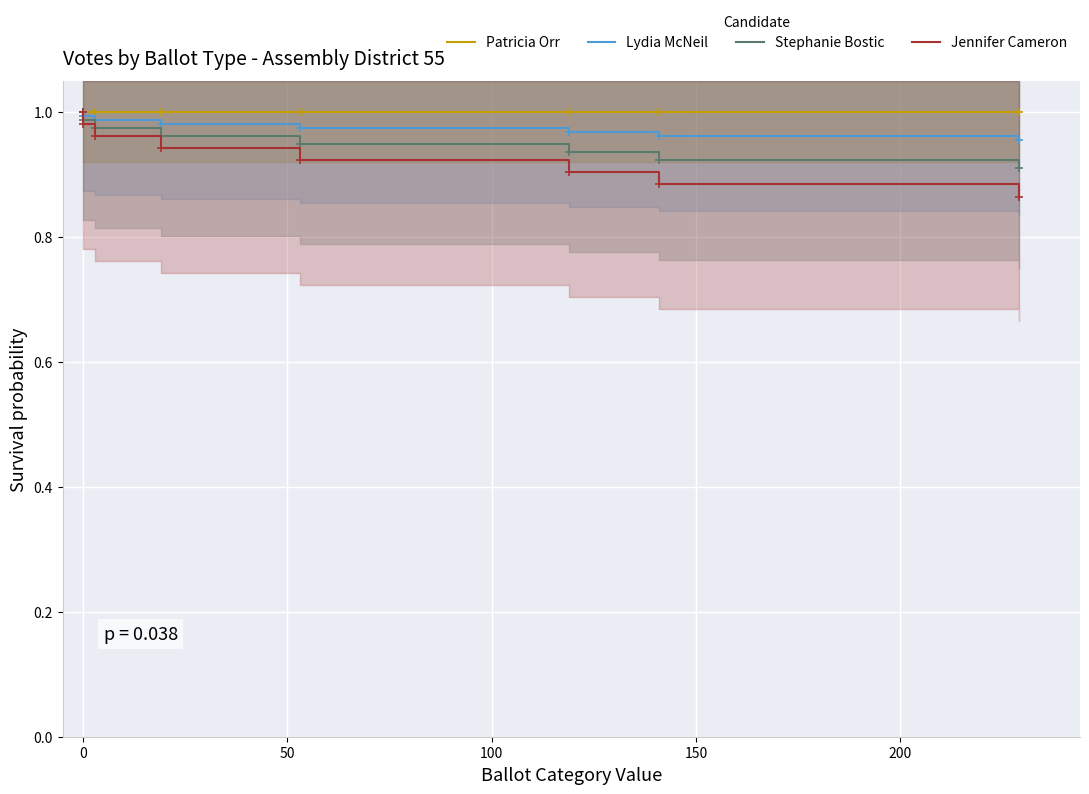

What are all the series names shown in the legend?

Patricia Orr, Lydia McNeil, Stephanie Bostic, Jennifer Cameron